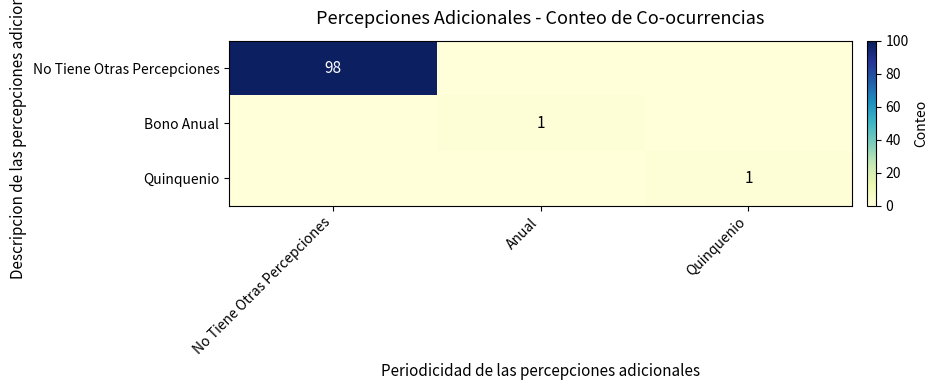

The No Tiene Otras Percepciones series shows 98 at No Tiene Otras Percepciones. True or false?

True